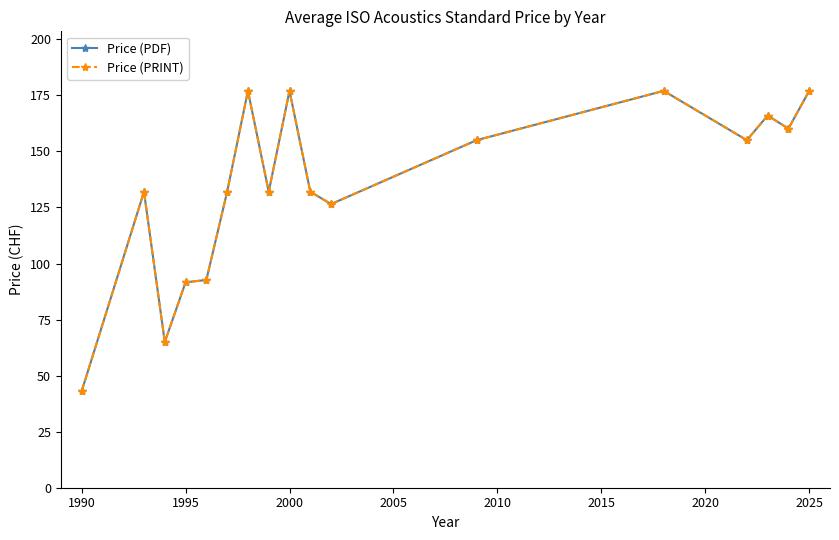

Reading left to right, what are all the values shown in this chart?

Price (PDF): 43.0	132.0	65.0	91.6	92.7	132.0	177.0	132.0	177.0	132.0	126.5	155.0	177.0	155.0	166.0	160.2	177.0
Price (PRINT): 43.0	132.0	65.0	91.6	92.7	132.0	177.0	132.0	177.0	132.0	126.5	155.0	177.0	155.0	166.0	160.2	177.0